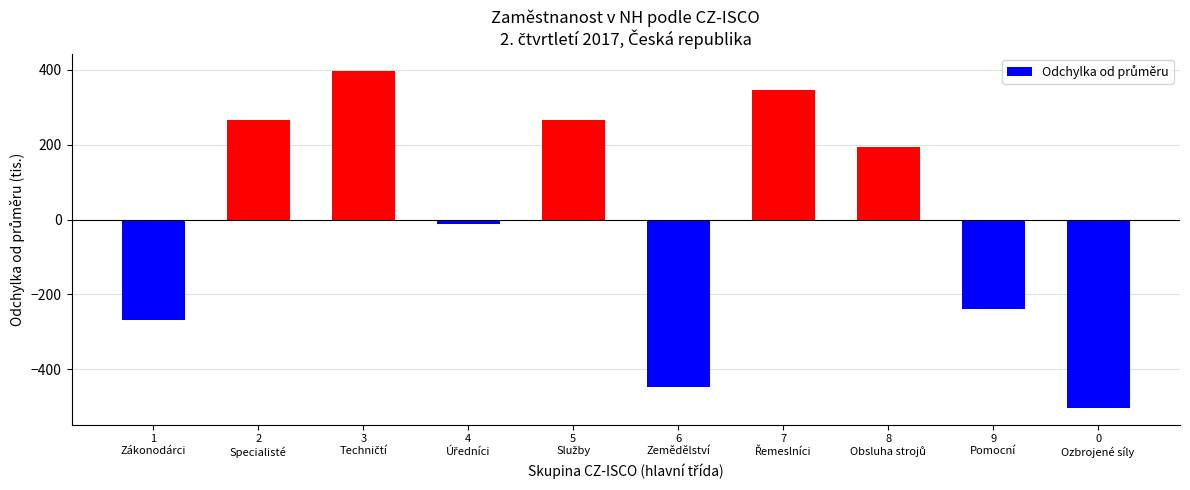

How many data points are above 194?

5